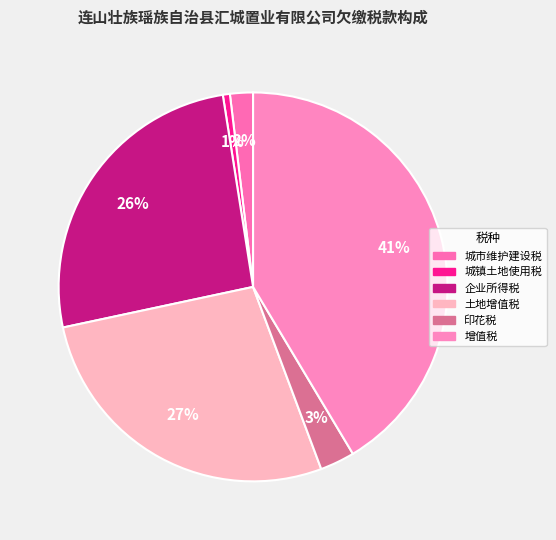

To the nearest percent, what is the combined percentage of 印花税 and 增值税?

44%